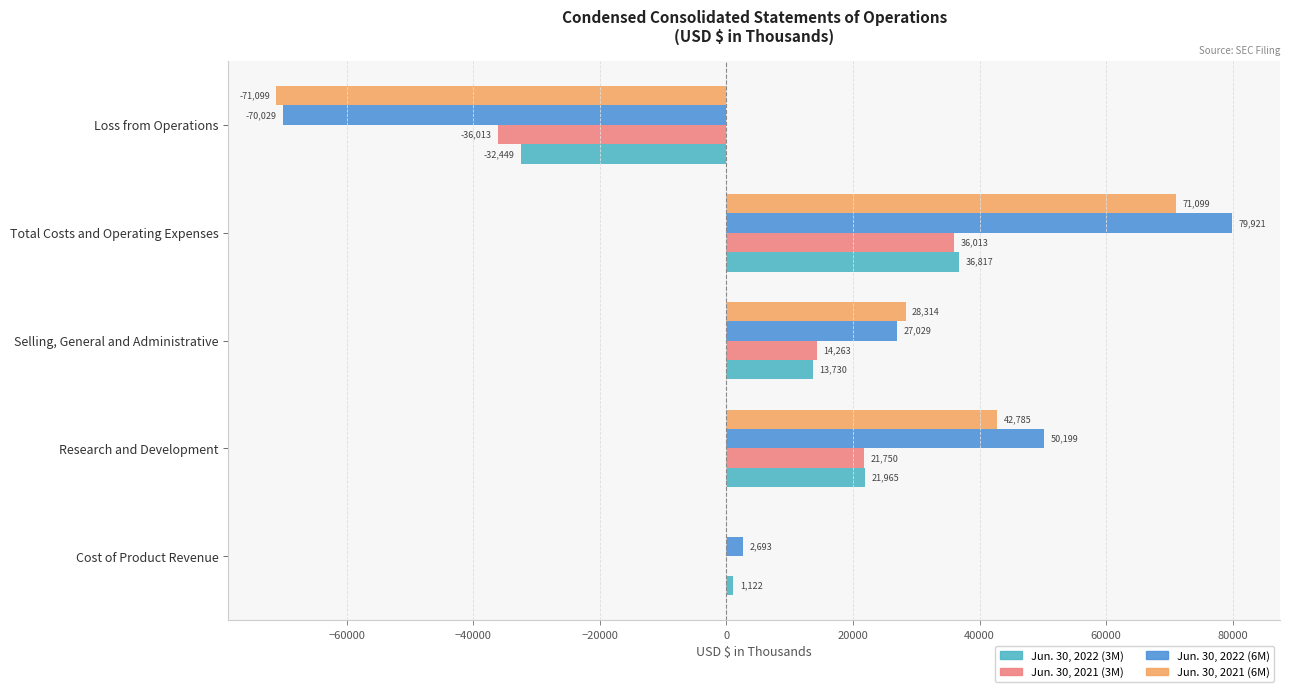

The value of Jun. 30, 2021 (6M) at Research and Development is 63055. True or false?

False